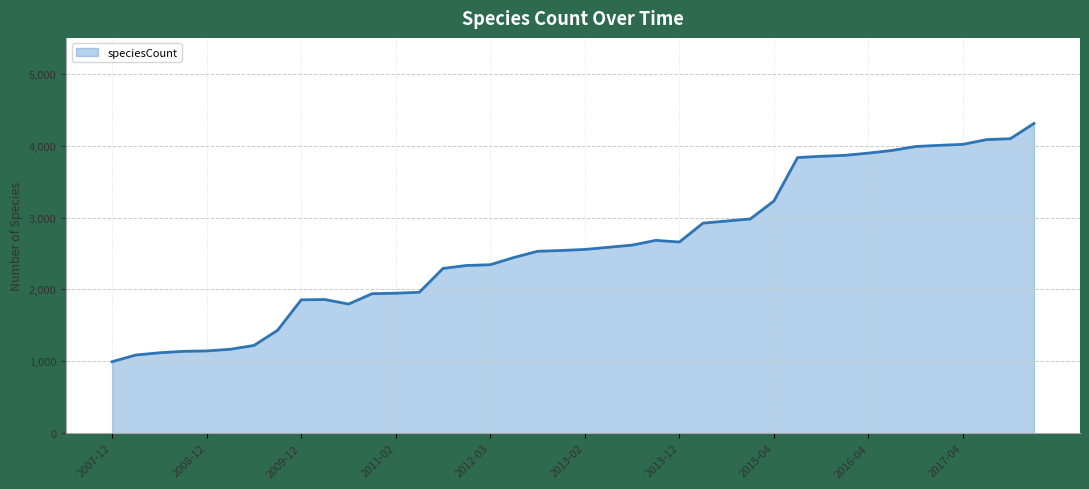

What is the maximum value shown in the chart?

4309